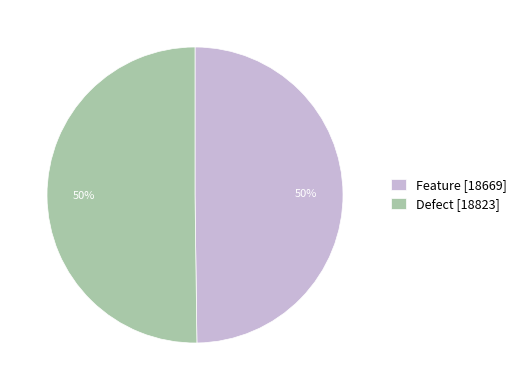

How many slices are in this pie chart?

2